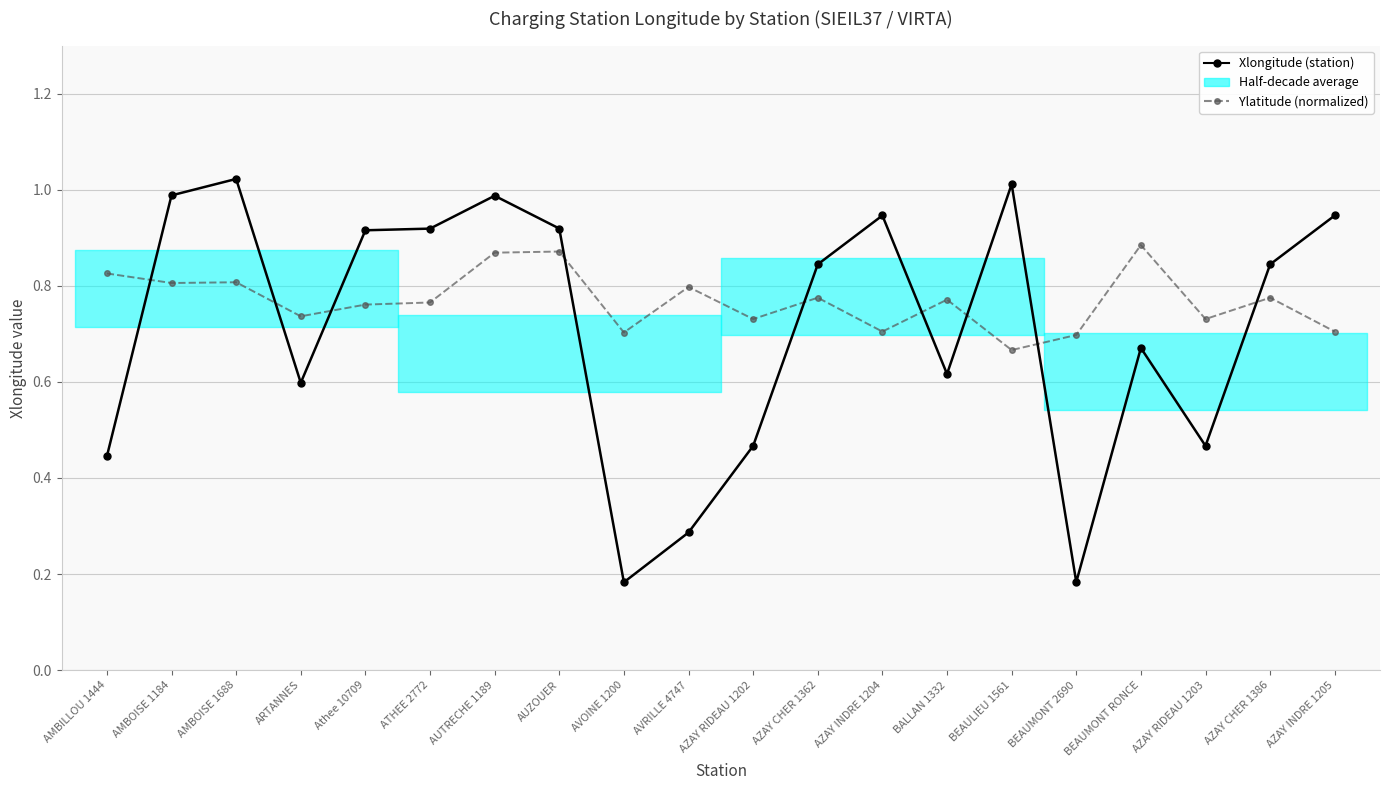

Rank the series at AUTRECHE 1189 from highest to lowest value.

Xlongitude (station), Ylatitude (normalized)